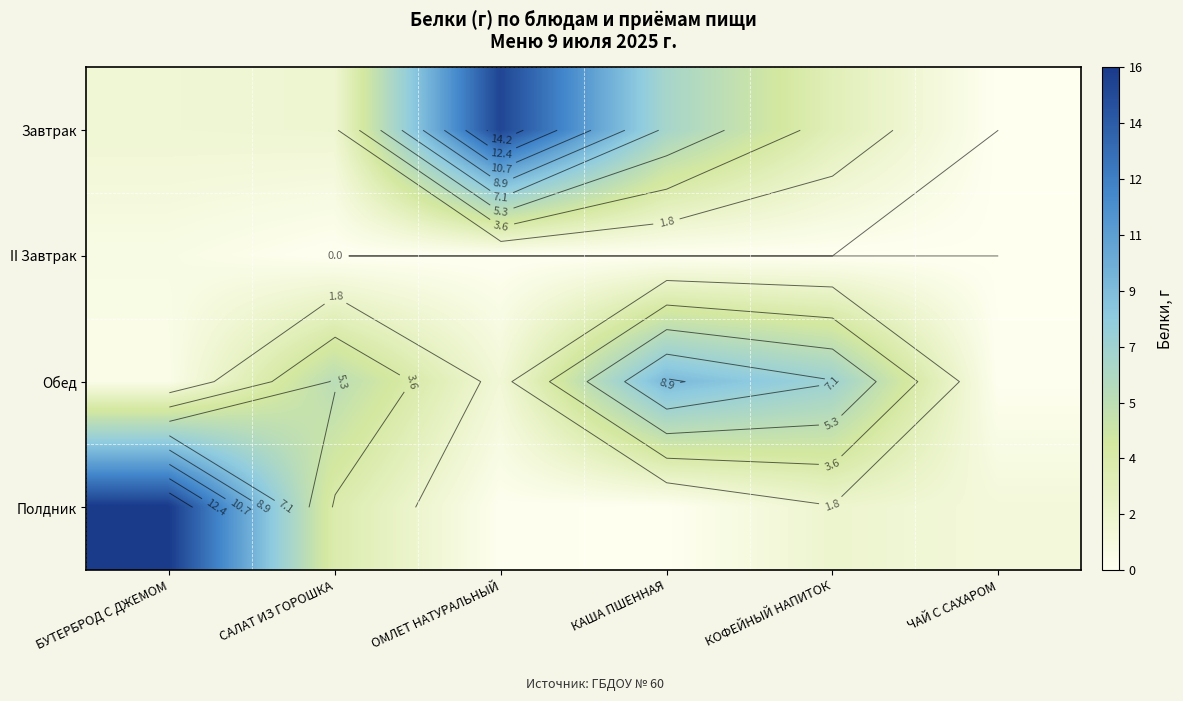

Which category has the lowest value across all series?

ЧАЙ С САХАРОМ